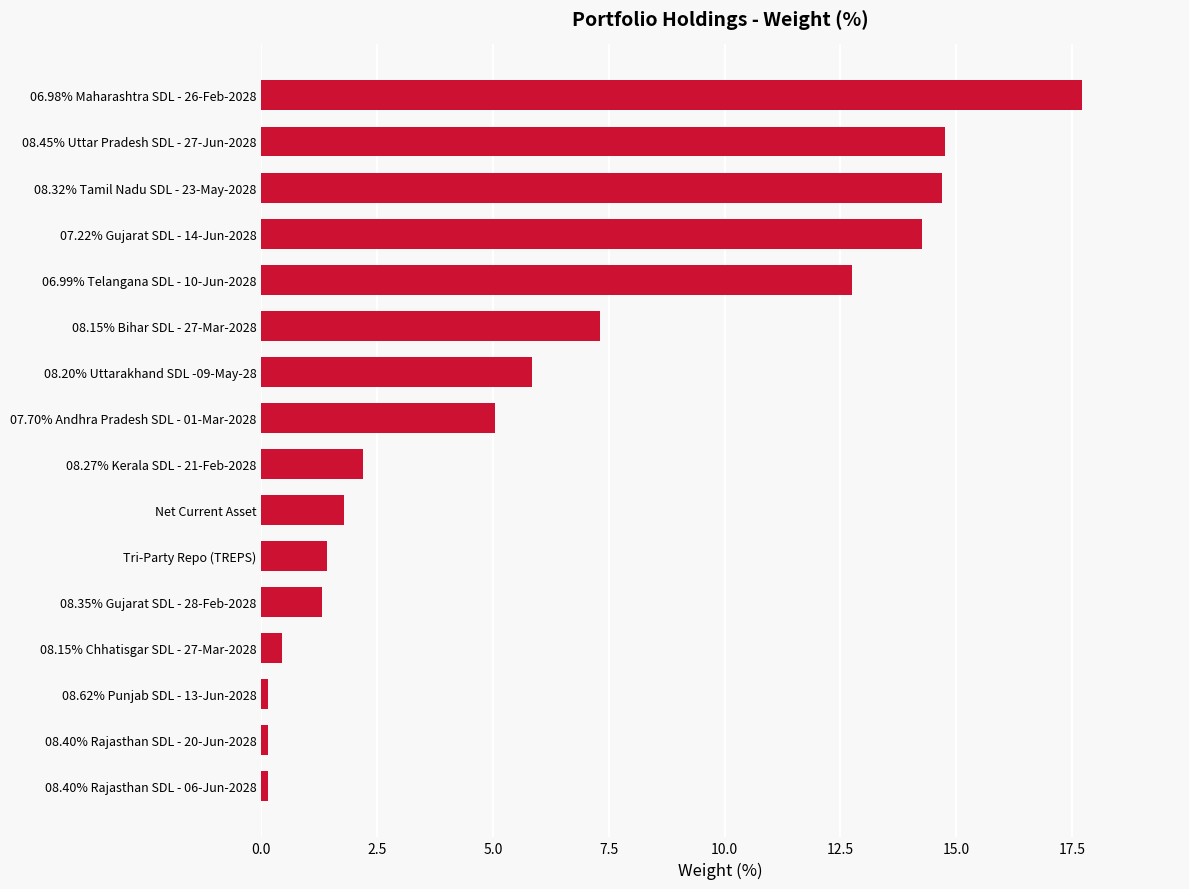

Between 08.27% Kerala SDL - 21-Feb-2028 and 06.99% Telangana SDL - 10-Jun-2028, which is larger?

06.99% Telangana SDL - 10-Jun-2028